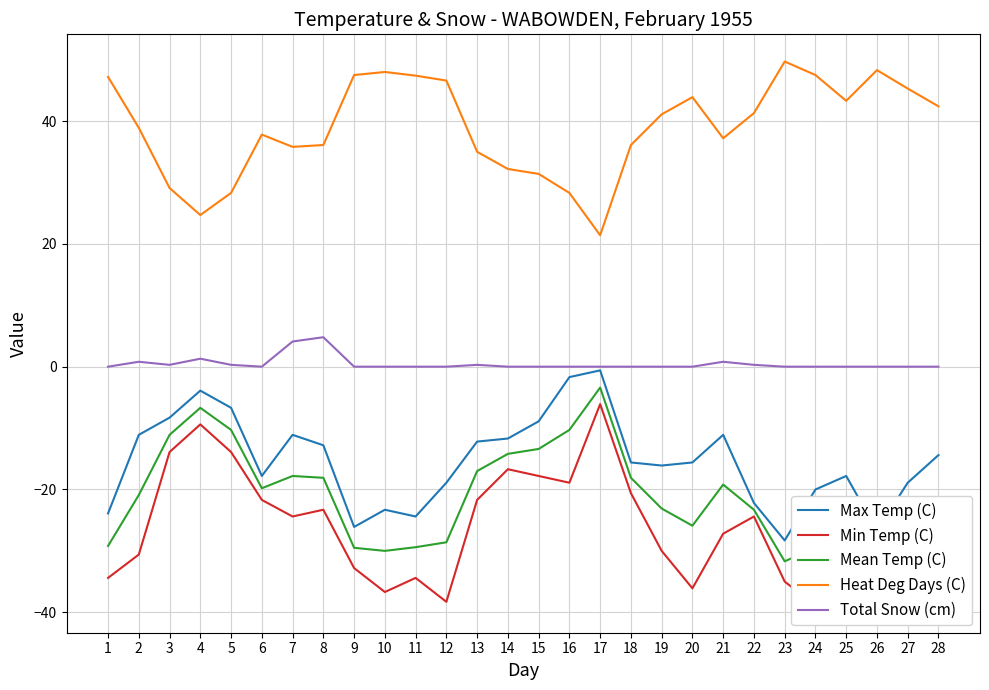

Reading left to right, list all the values displayed in this chart.

Max Temp (C): 1=-23.9	2=-11.1	3=-8.3	4=-3.9	5=-6.7	6=-17.8	7=-11.1	8=-12.8	9=-26.1	10=-23.3	11=-24.4	12=-18.9	13=-12.2	14=-11.7	15=-8.9	16=-1.7	17=-0.6	18=-15.6	19=-16.1	20=-15.6	21=-11.1	22=-22.2	23=-28.3	24=-20.0	25=-17.8	26=-26.7	27=-18.9	28=-14.4
Min Temp (C): 1=-34.4	2=-30.6	3=-13.9	4=-9.4	5=-13.9	6=-21.7	7=-24.4	8=-23.3	9=-32.8	10=-36.7	11=-34.4	12=-38.3	13=-21.7	14=-16.7	15=-17.8	16=-18.9	17=-6.1	18=-20.6	19=-30.0	20=-36.1	21=-27.2	22=-24.4	23=-35.0	24=-38.9	25=-32.8	26=-33.9	27=-35.6	28=-34.4
Mean Temp (C): 1=-29.2	2=-20.9	3=-11.1	4=-6.7	5=-10.3	6=-19.8	7=-17.8	8=-18.1	9=-29.5	10=-30.0	11=-29.4	12=-28.6	13=-17.0	14=-14.2	15=-13.4	16=-10.3	17=-3.4	18=-18.1	19=-23.1	20=-25.9	21=-19.2	22=-23.3	23=-31.7	24=-29.5	25=-25.3	26=-30.3	27=-27.3	28=-24.4
Heat Deg Days (C): 1=47.2	2=38.9	3=29.1	4=24.7	5=28.3	6=37.8	7=35.8	8=36.1	9=47.5	10=48.0	11=47.4	12=46.6	13=35.0	14=32.2	15=31.4	16=28.3	17=21.4	18=36.1	19=41.1	20=43.9	21=37.2	22=41.3	23=49.7	24=47.5	25=43.3	26=48.3	27=45.3	28=42.4
Total Snow (cm): 1=0.0	2=0.8	3=0.3	4=1.3	5=0.3	6=0.0	7=4.1	8=4.8	9=0.0	10=0.0	11=0.0	12=0.0	13=0.3	14=0.0	15=0.0	16=0.0	17=0.0	18=0.0	19=0.0	20=0.0	21=0.8	22=0.3	23=0.0	24=0.0	25=0.0	26=0.0	27=0.0	28=0.0